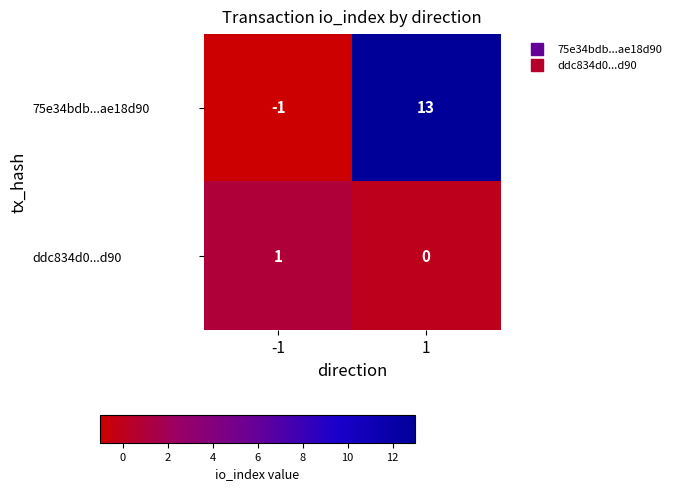

Is it true that ddc834d0...d90 equals 1 at -1?

True